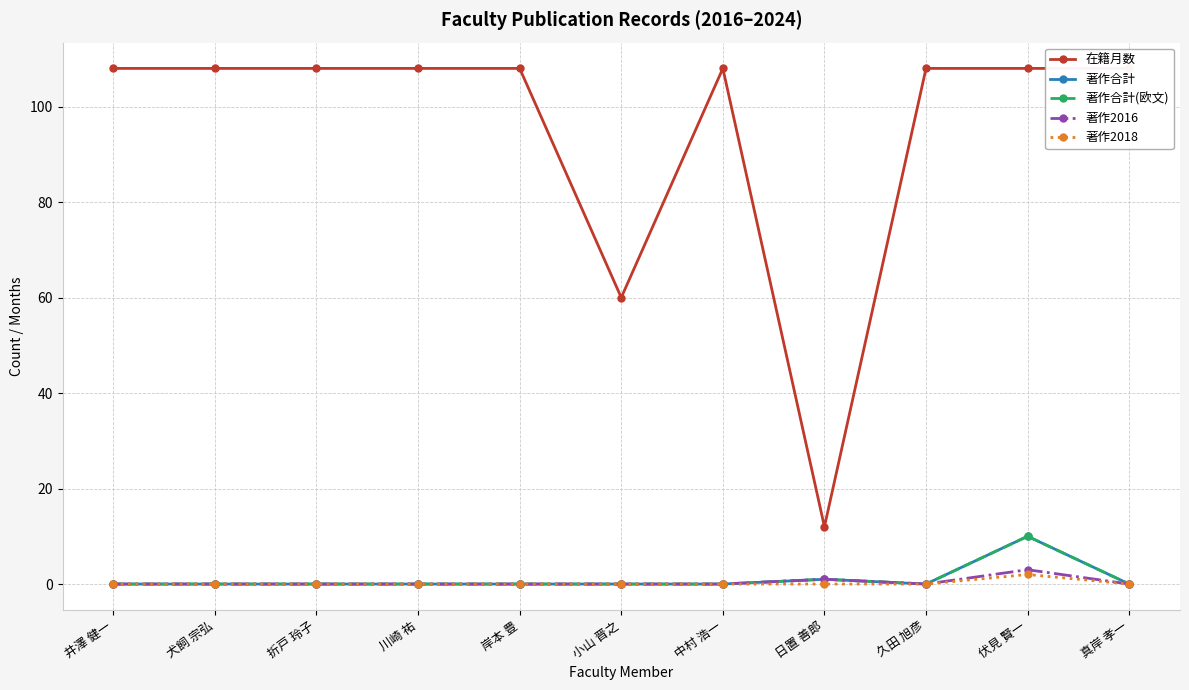

At which label does 在籍月数 reach its minimum?

日置 善郎